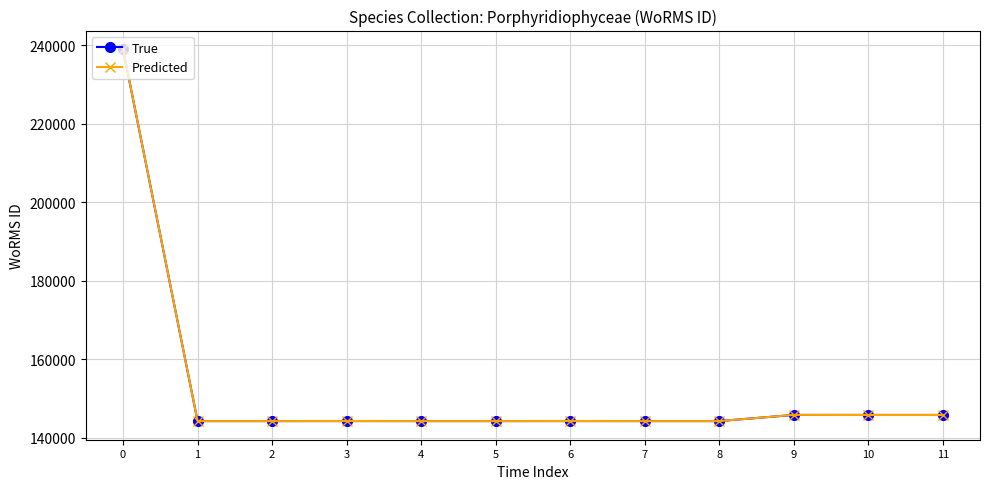

Which series has the largest range (max minus min)?

Predicted